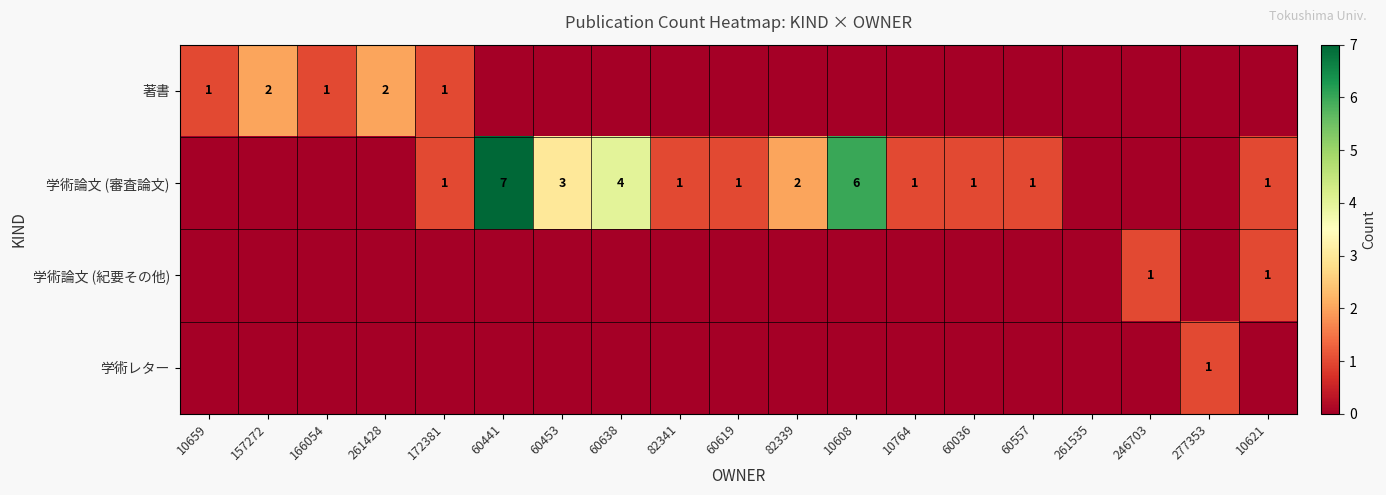

How many series are shown in this chart?

4